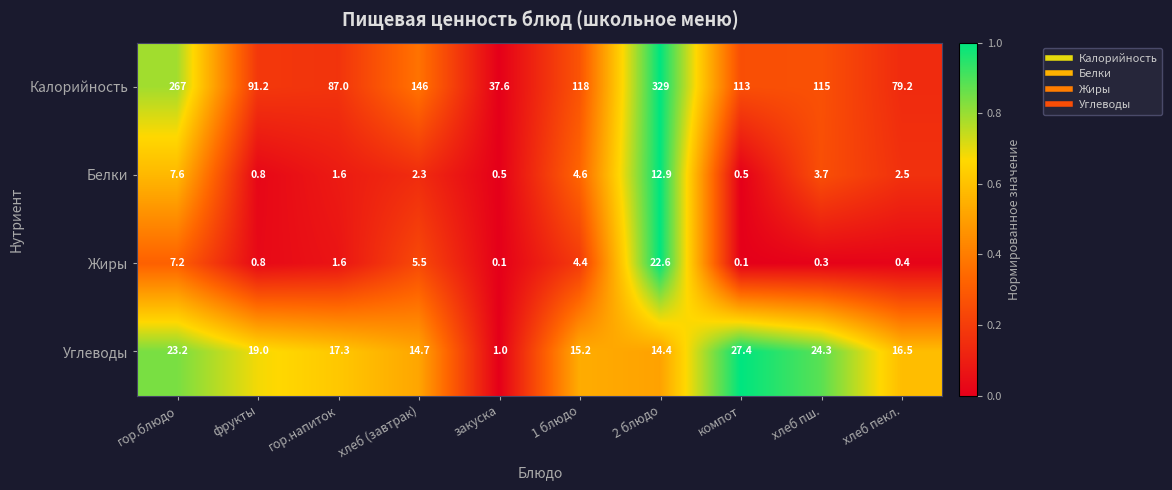

Which label corresponds to the largest value in the chart?

2 блюдо